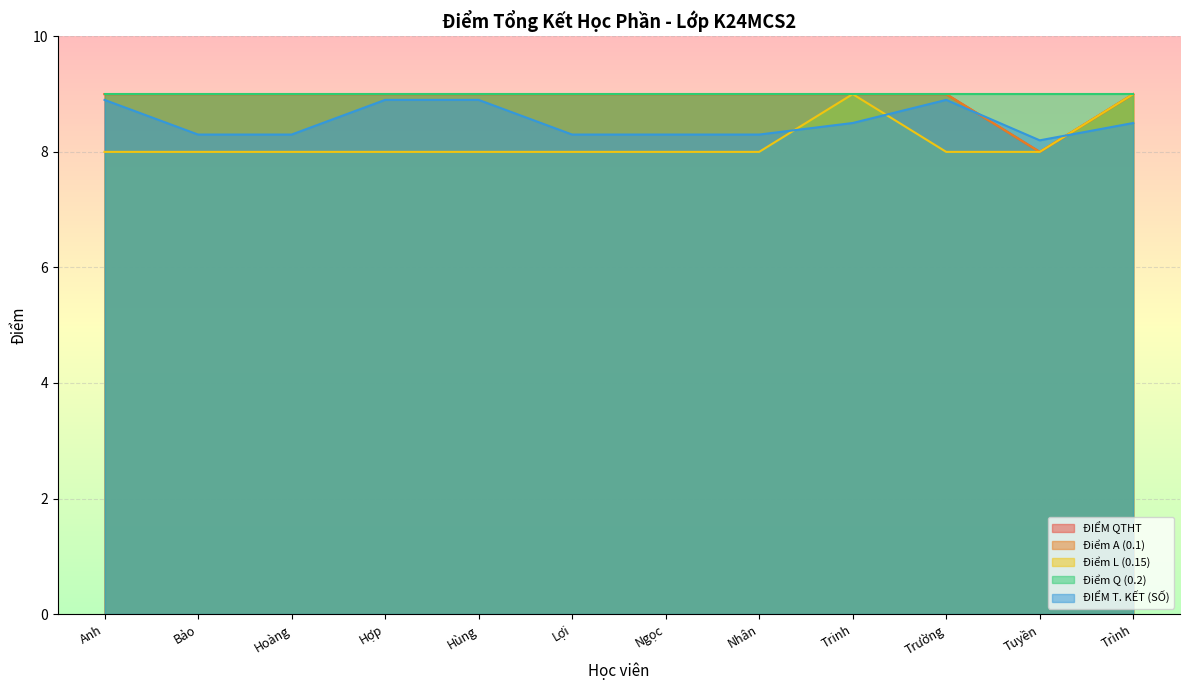

Is the value of Điểm L (0.15) at Hợp greater than the value of Điểm A (0.1) at Hoàng?

No